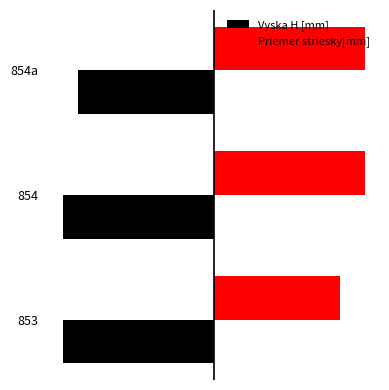

What are all the series names shown in the legend?

Vyska H [mm], Priemer striesky[mm]